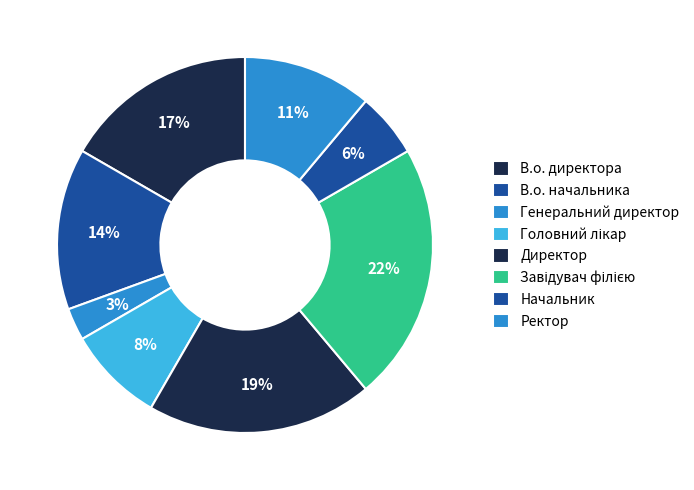

What is the largest slice in the pie chart?

Завідувач філією